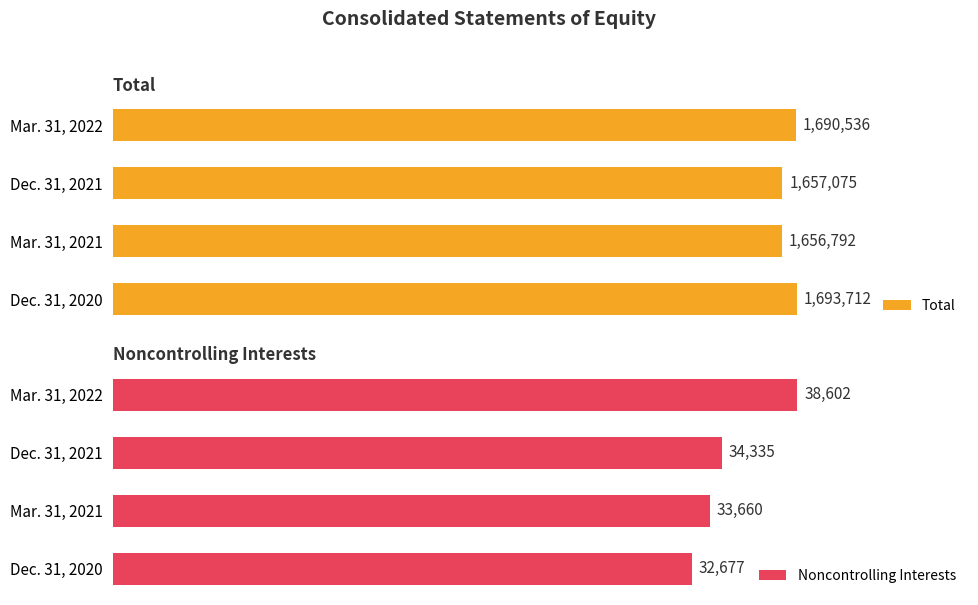

Rank the series by their average value, from lowest to highest.

Noncontrolling Interests, Total